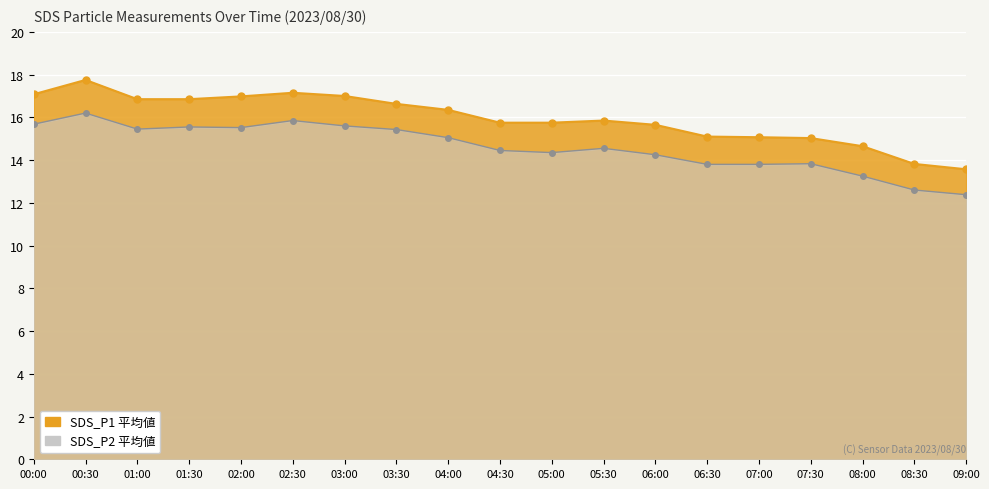

Rank the categories by SDS_P1 value from highest to lowest.

00:30, 02:30, 00:00, 03:00, 02:00, 01:00, 01:30, 03:30, 04:00, 05:30, 04:30, 05:00, 06:00, 06:30, 07:00, 07:30, 08:00, 08:30, 09:00